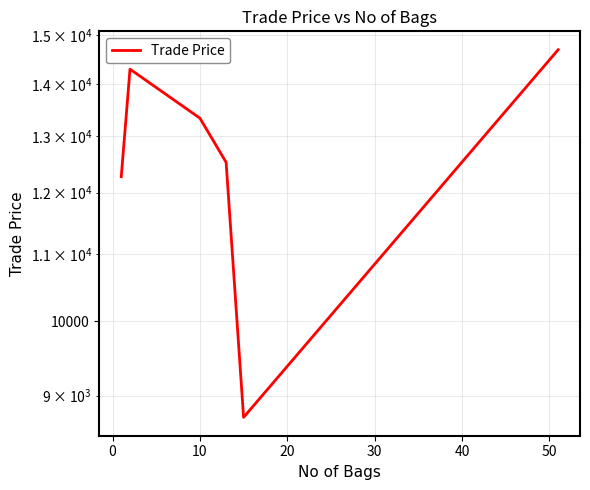

How many lines are shown in the chart?

1